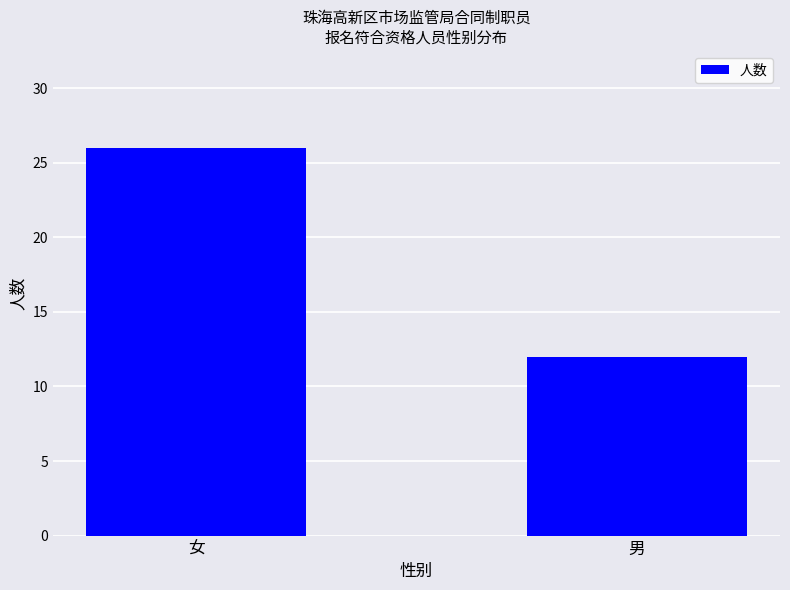

What is the value of the 2nd bar from the left?

12